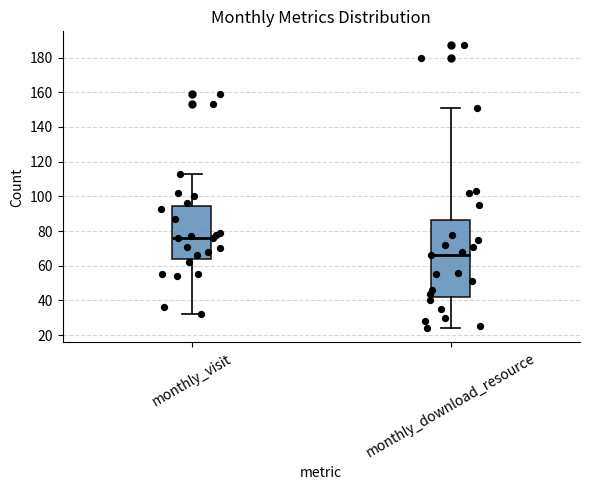

Where does the median line of the box for monthly_visit sit on the y-axis? The values are not printed on the chart, so give them approximately, as read against the axis.

76